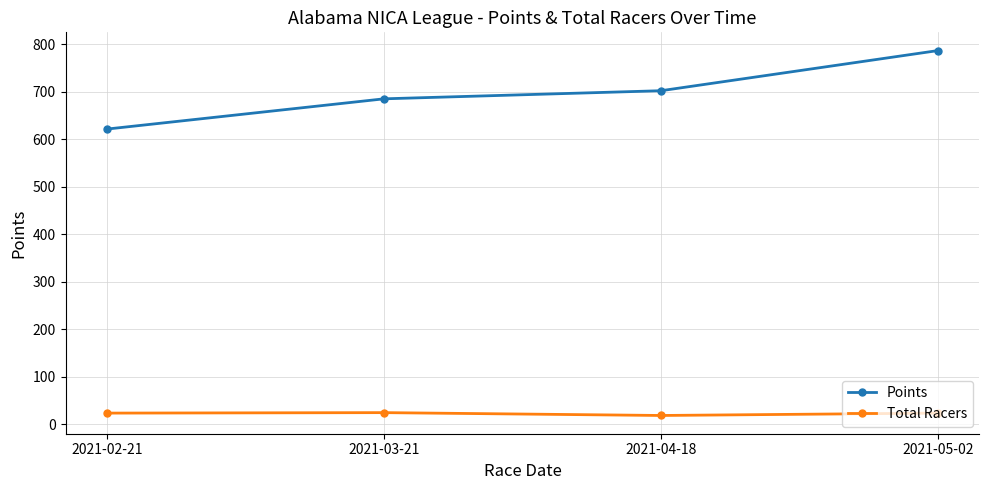

What is the difference between the highest and lowest values at 2021-05-02?

764.1